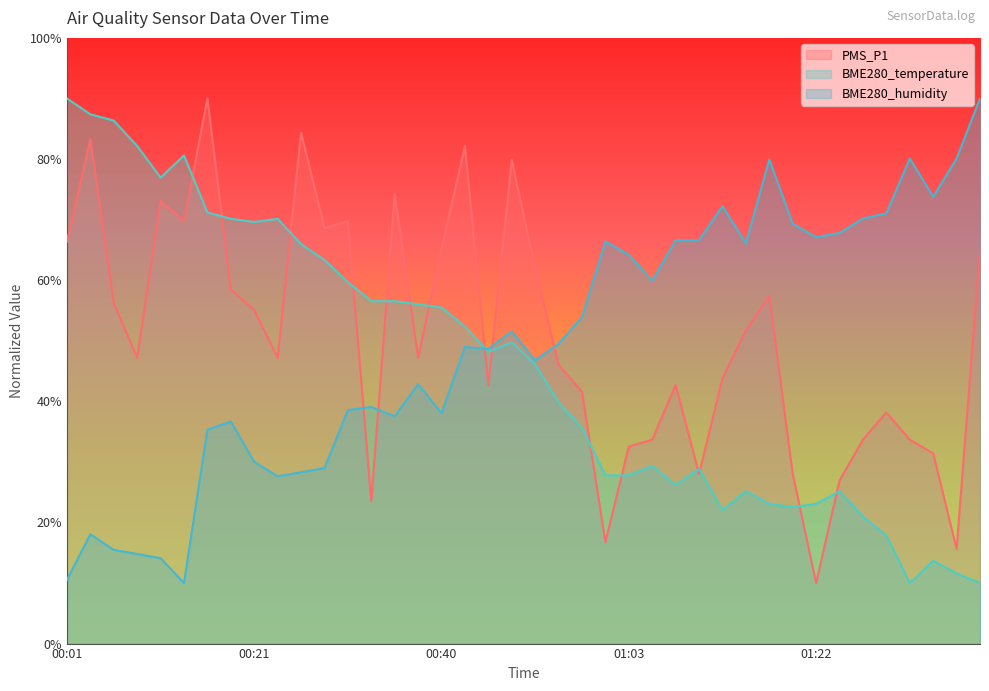

The value of BME280_humidity at 00:40 is 38.0. True or false?

True